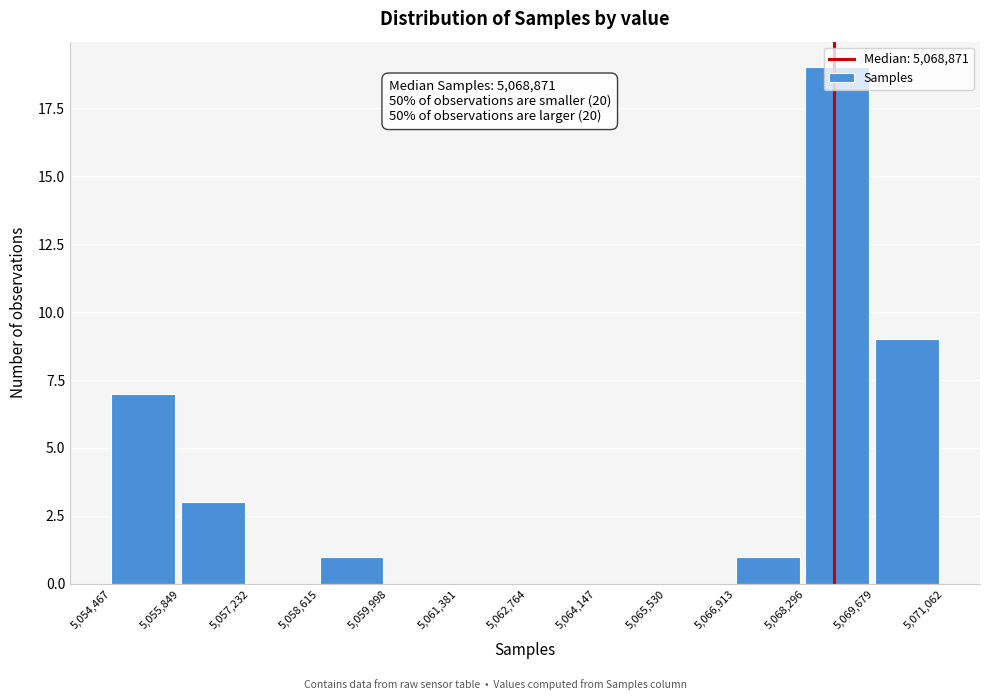

Which range on the x-axis has the tallest bar?

5,068,296 to 5,069,679